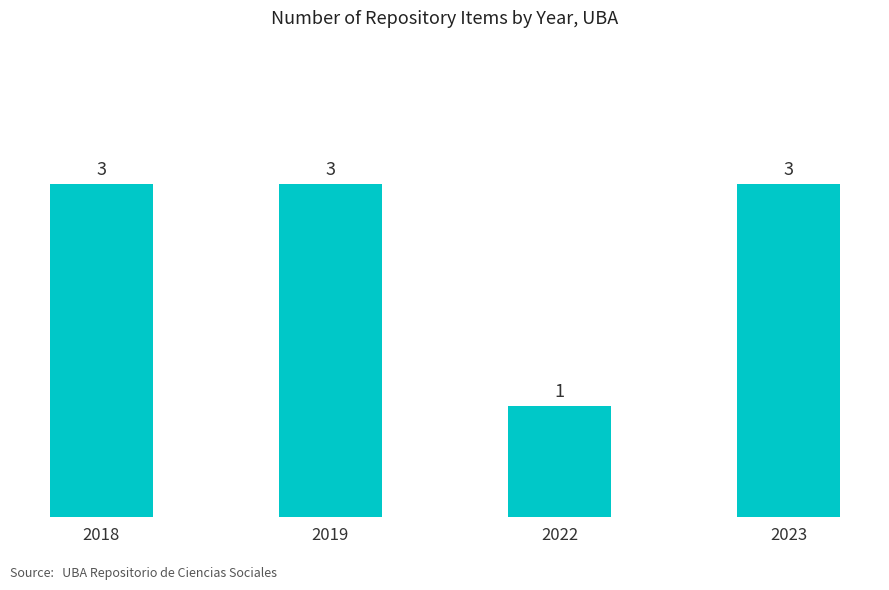

What is the difference between the maximum and minimum values?

2